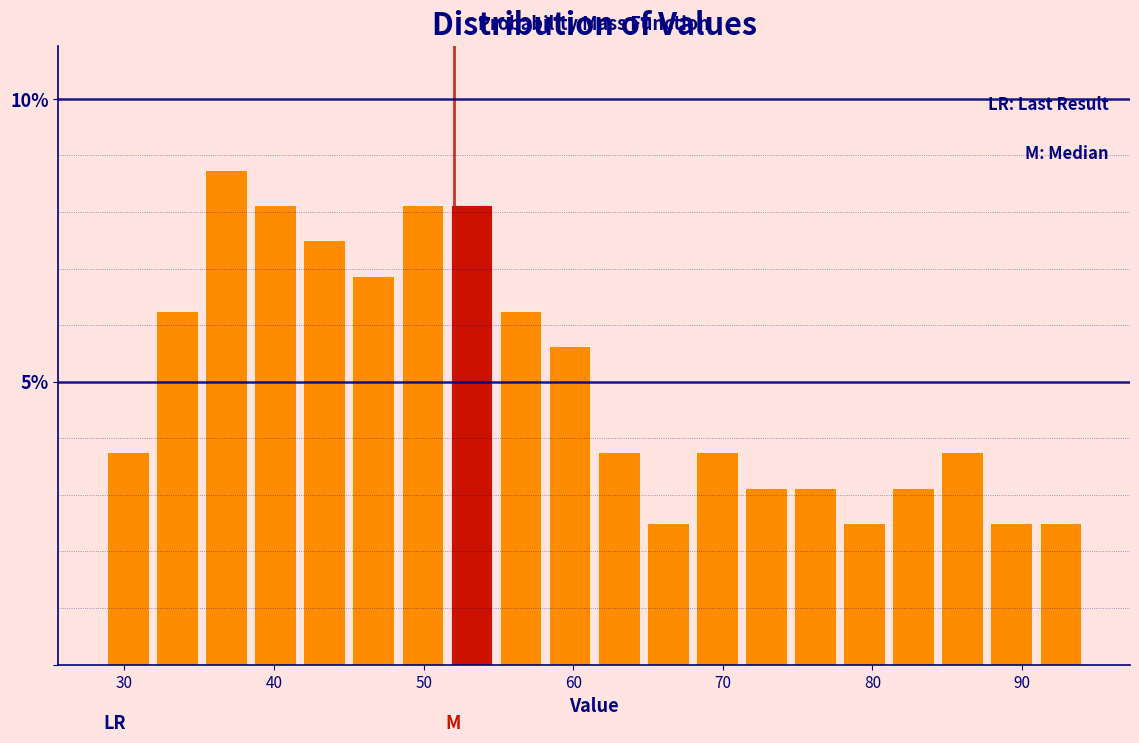

Read against the x-axis, roughly where is the centre of the tallest bar?

37